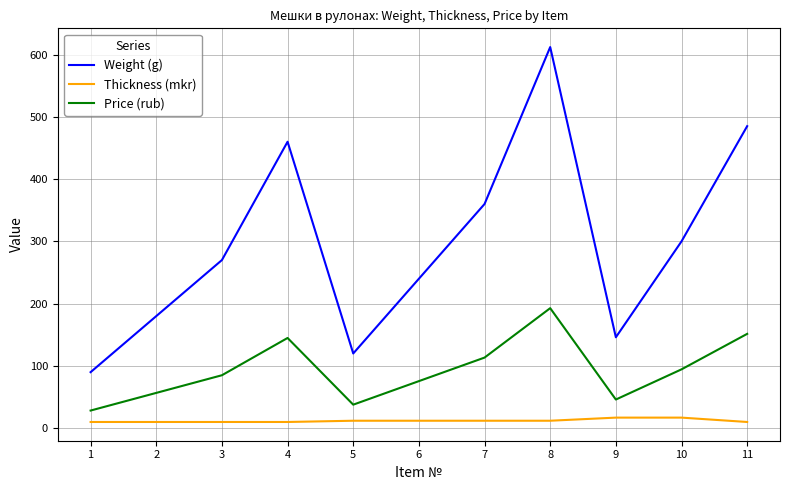

True or false: Price (rub) and Thickness (mkr) cross at least once.

False